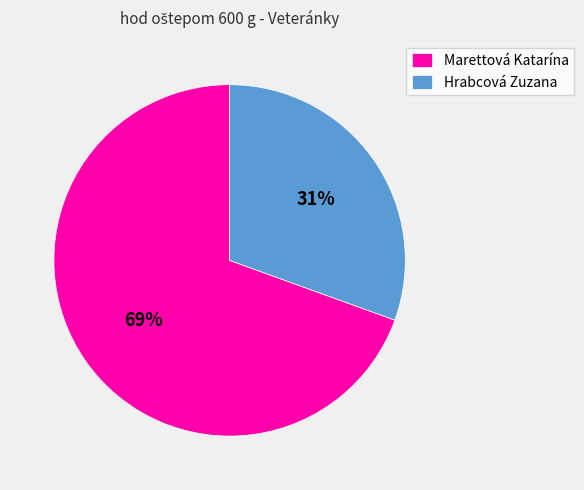

To the nearest percent, what is the combined percentage of Hrabcová Zuzana and Marettová Katarína?

100%